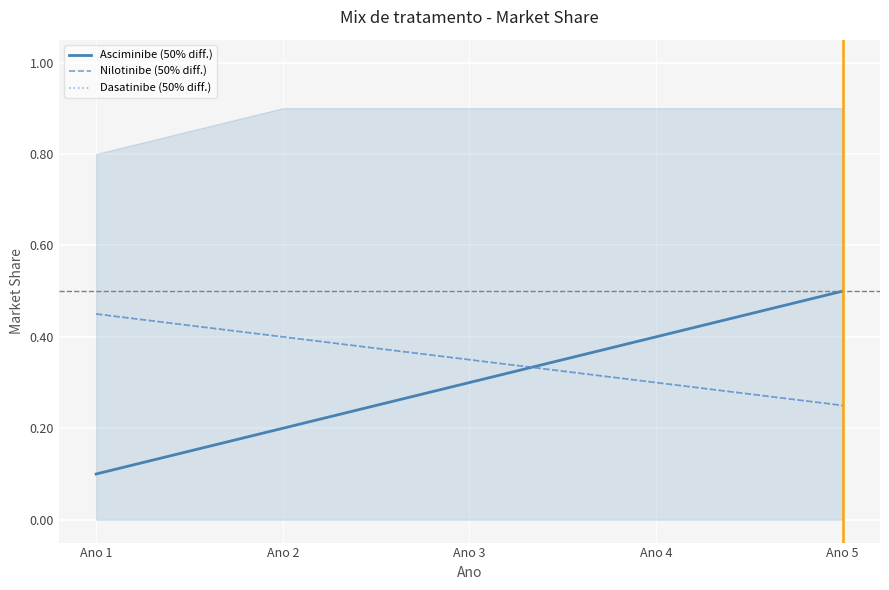

At how many categories does at least one series exceed 0?

5